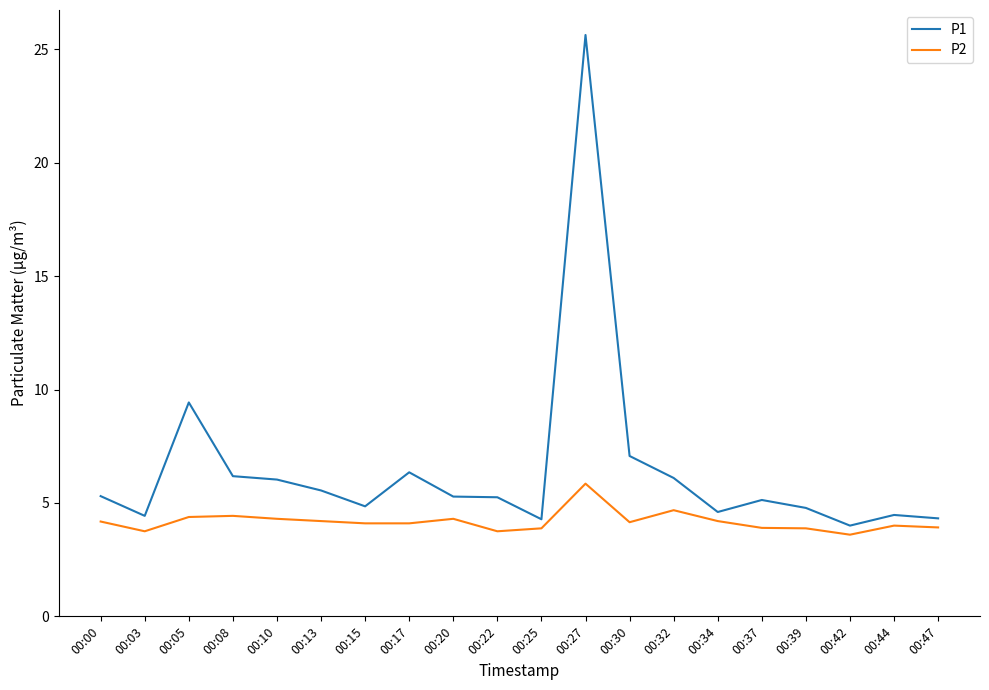

True or false: P1 and P2 cross at least once.

False